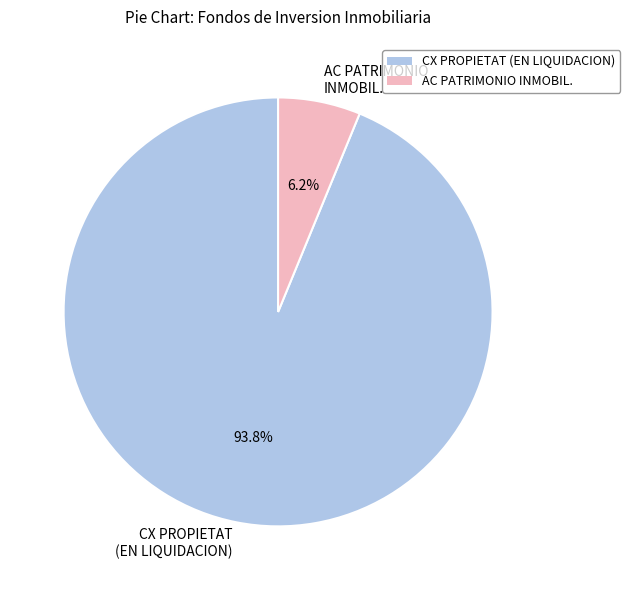

How much of the chart is everything except CX PROPIETAT (EN LIQUIDACION)?

6.2%